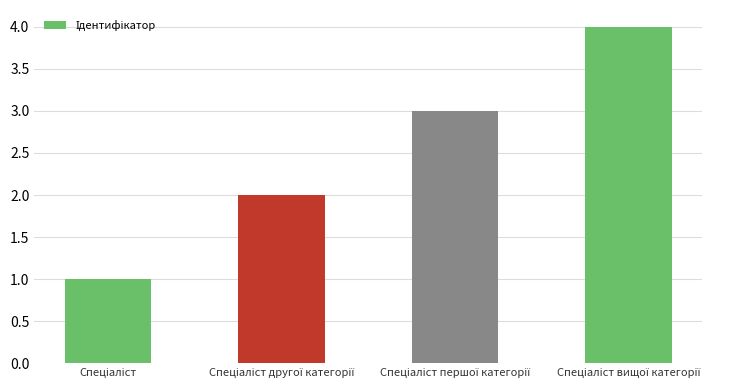

What is the maximum value shown in the chart?

4